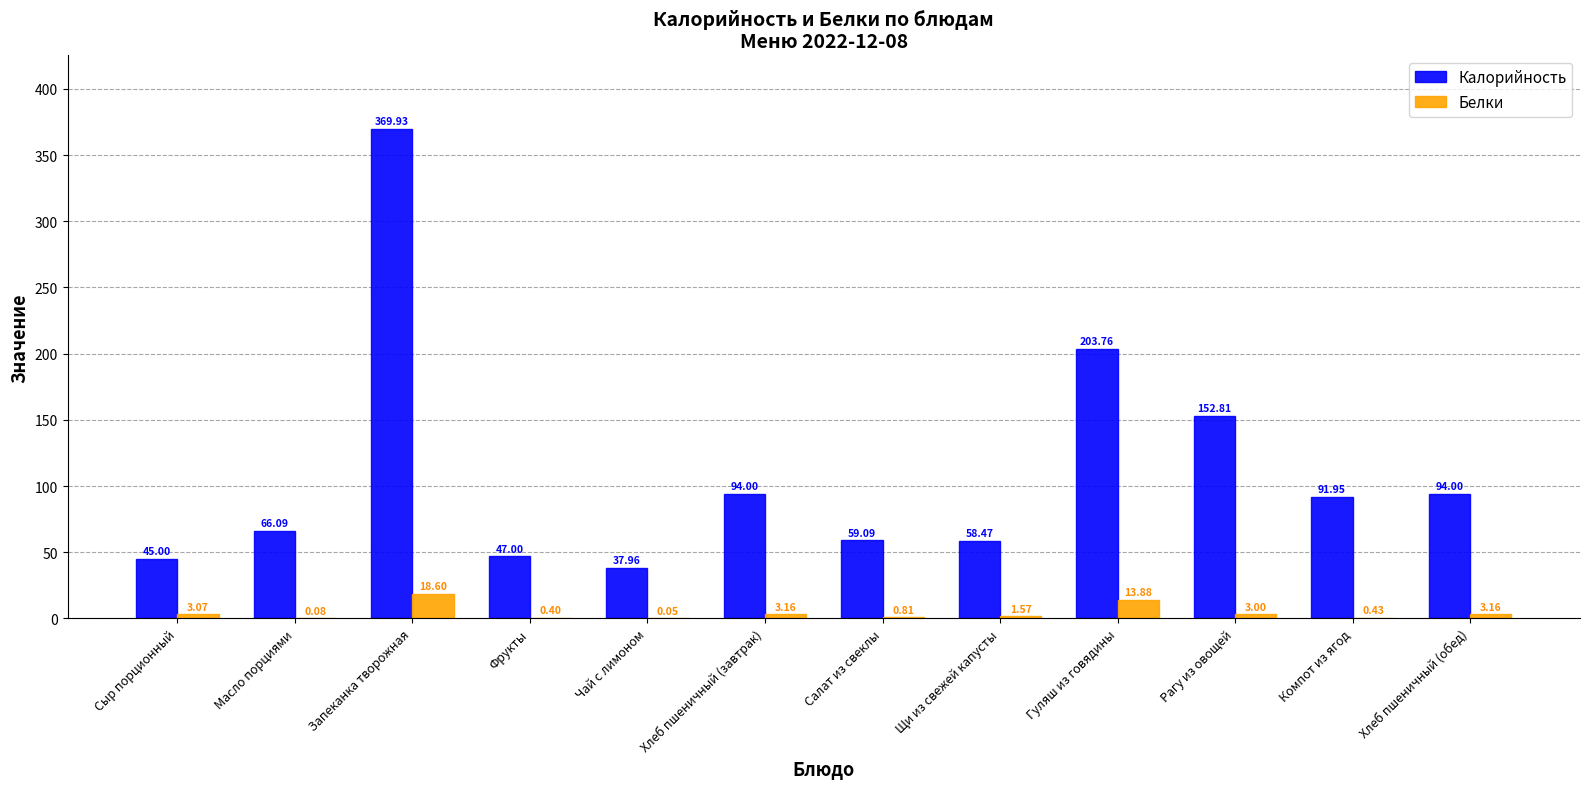

At which category is the sum across all series the highest?

Запеканка творожная